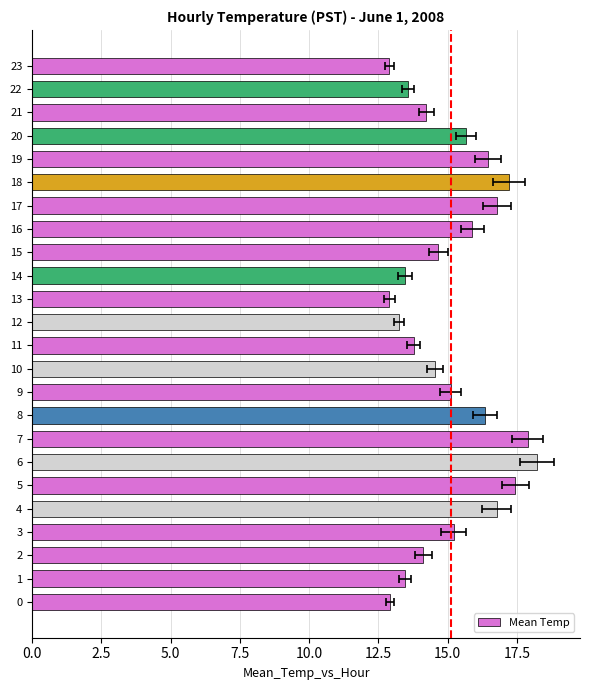

Count the number of data series in this chart.

1